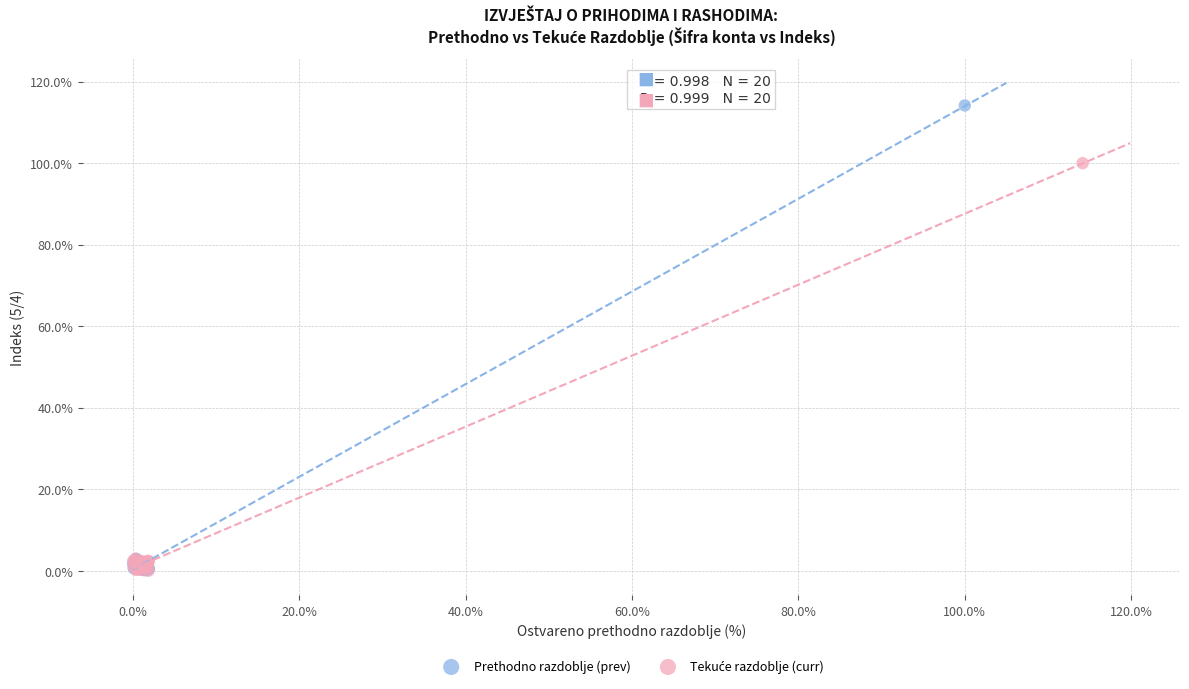

Which series has the widest spread of Y values?

Prethodno razdoblje (prev)